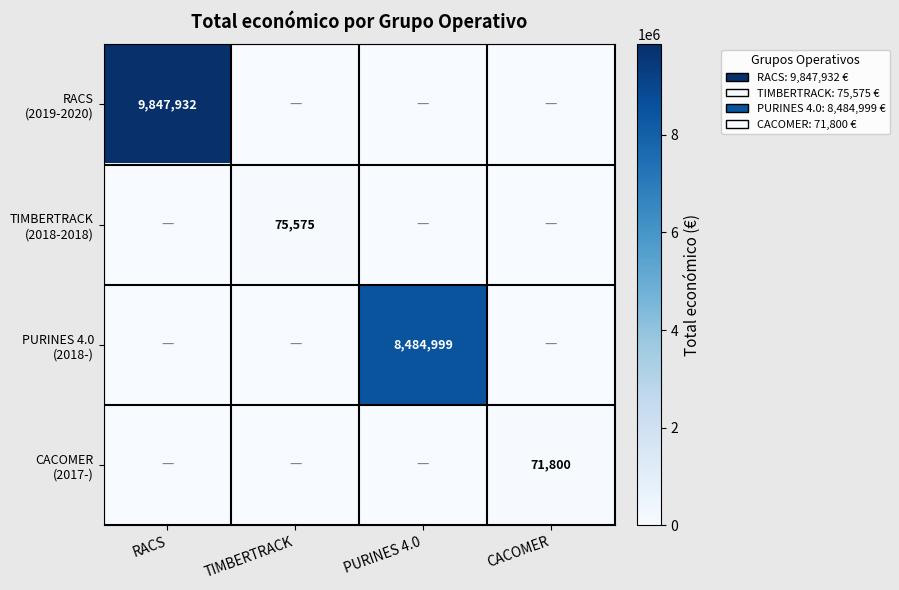

Which category has the highest value across all series?

RACS